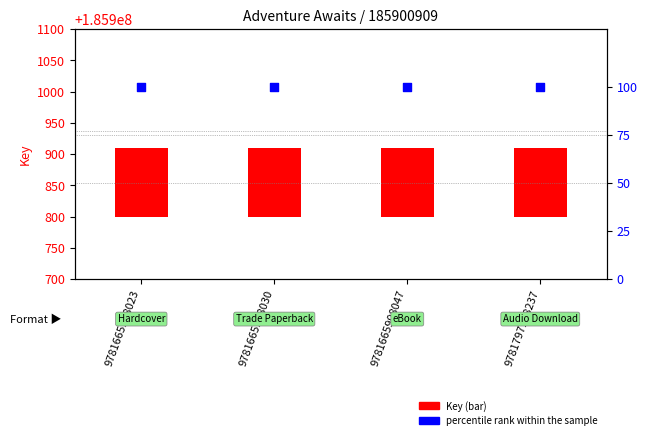

Which series reaches the minimum Y coordinate?

percentile rank within the sample